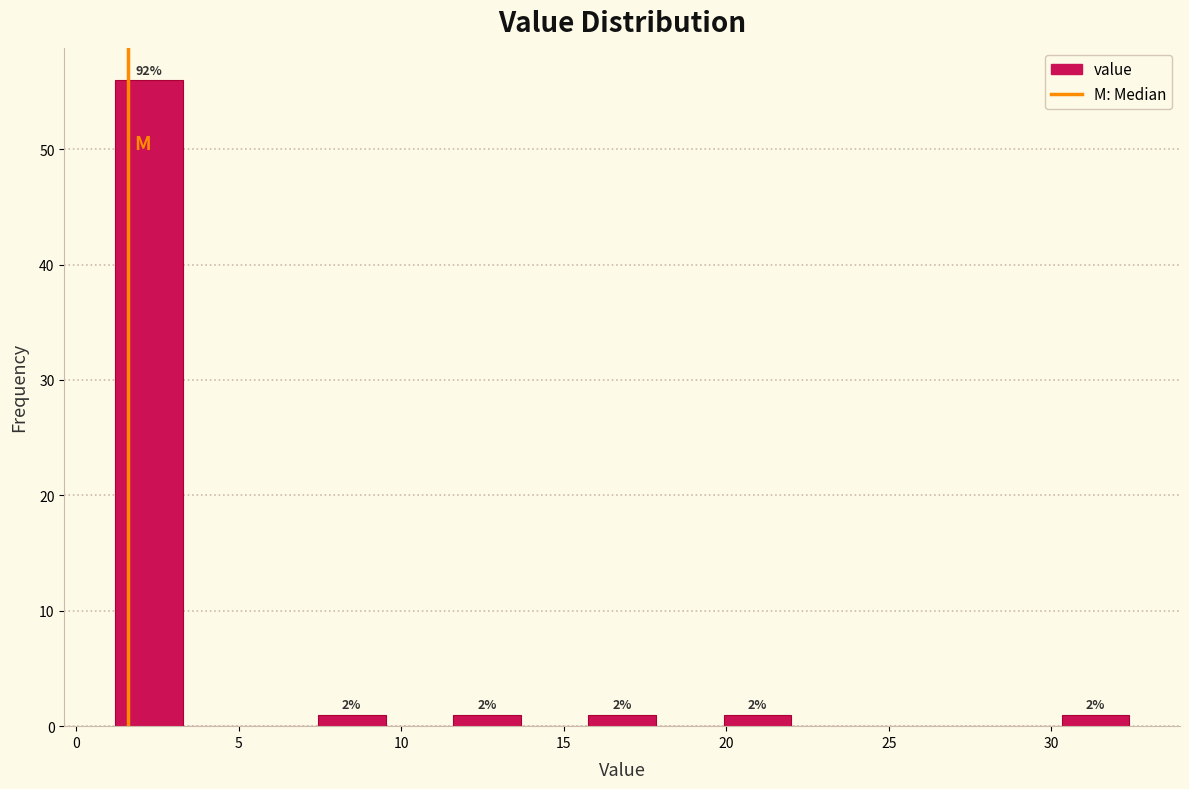

Over which range of the x-axis is the bar tallest?

1.0 to 3.5